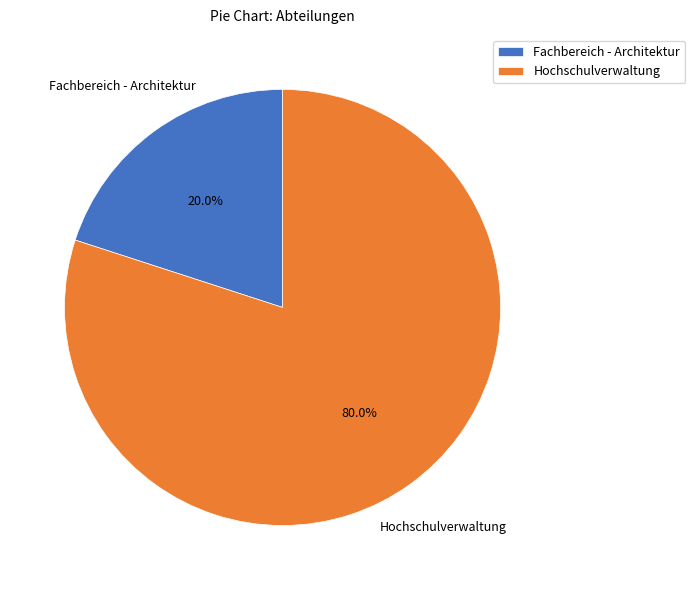

Is Fachbereich - Architektur the majority of the pie?

No